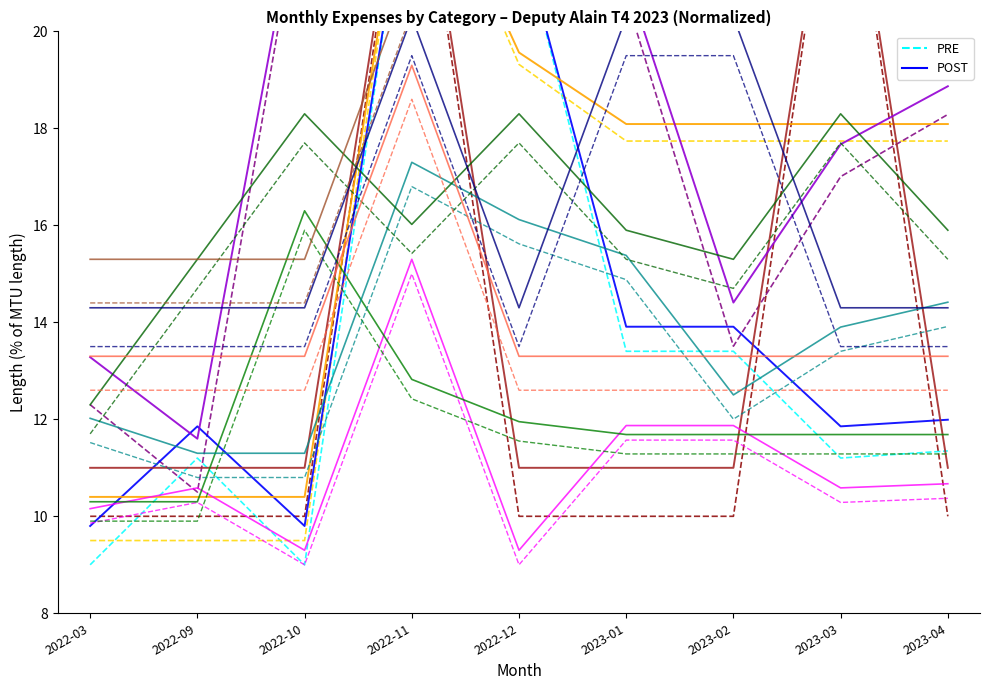

Reading left to right, transcribe all the data shown in this chart.

PRE: 2022-03=9.0	2022-09=11.2	2022-10=9.0	2022-11=24.0	2022-12=22.2	2023-01=13.4	2023-02=13.4	2023-03=11.2	2023-04=11.3
POST: 2022-03=9.8	2022-09=11.9	2022-10=9.8	2022-11=23.8	2022-12=22.1	2023-01=13.9	2023-02=13.9	2023-03=11.9	2023-04=12.0